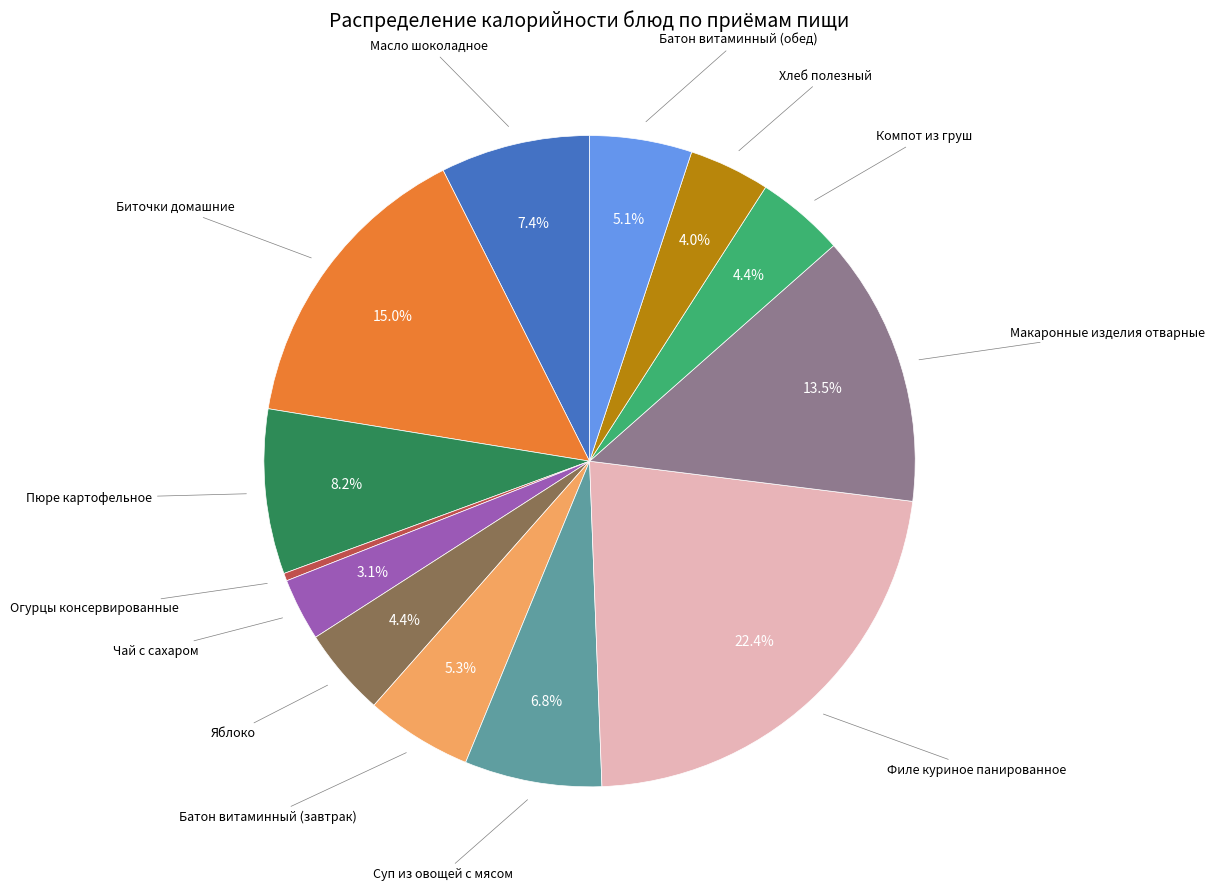

Is there a majority slice in this chart?

No